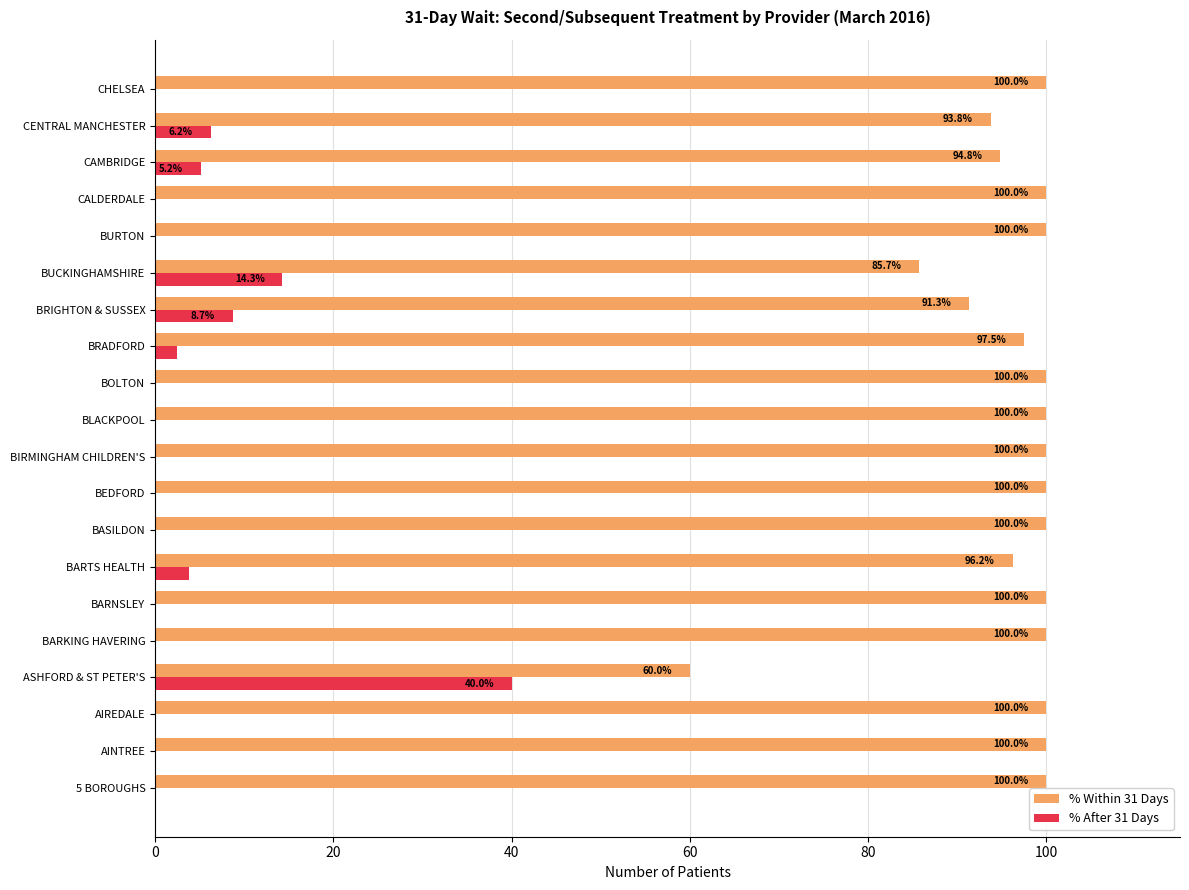

What is the sum of the % After 31 Days values at BRADFORD and CHELSEA?

2.5